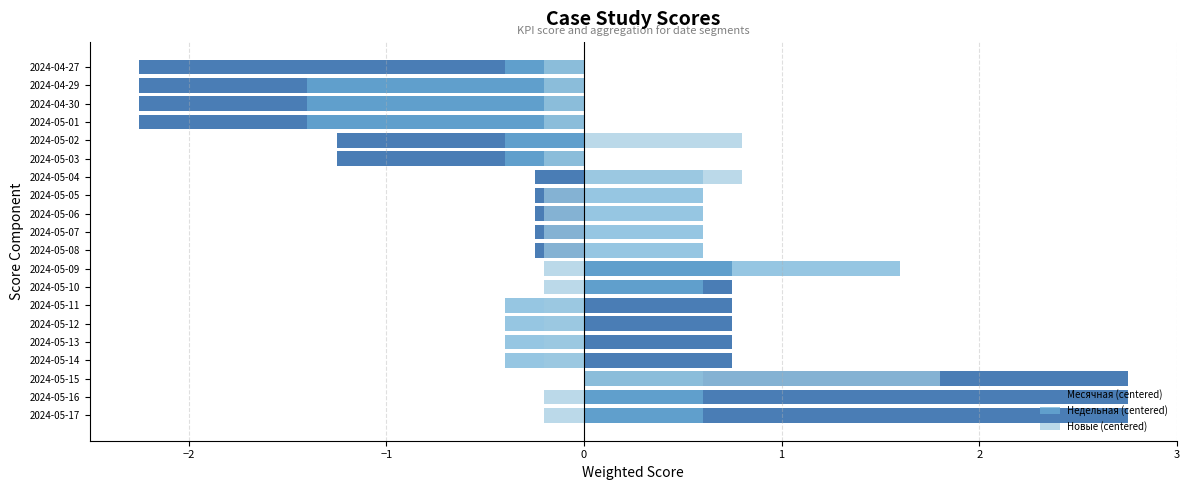

What are all the series names shown in the legend?

Месячная (centered), Недельная (centered), Новые (centered)